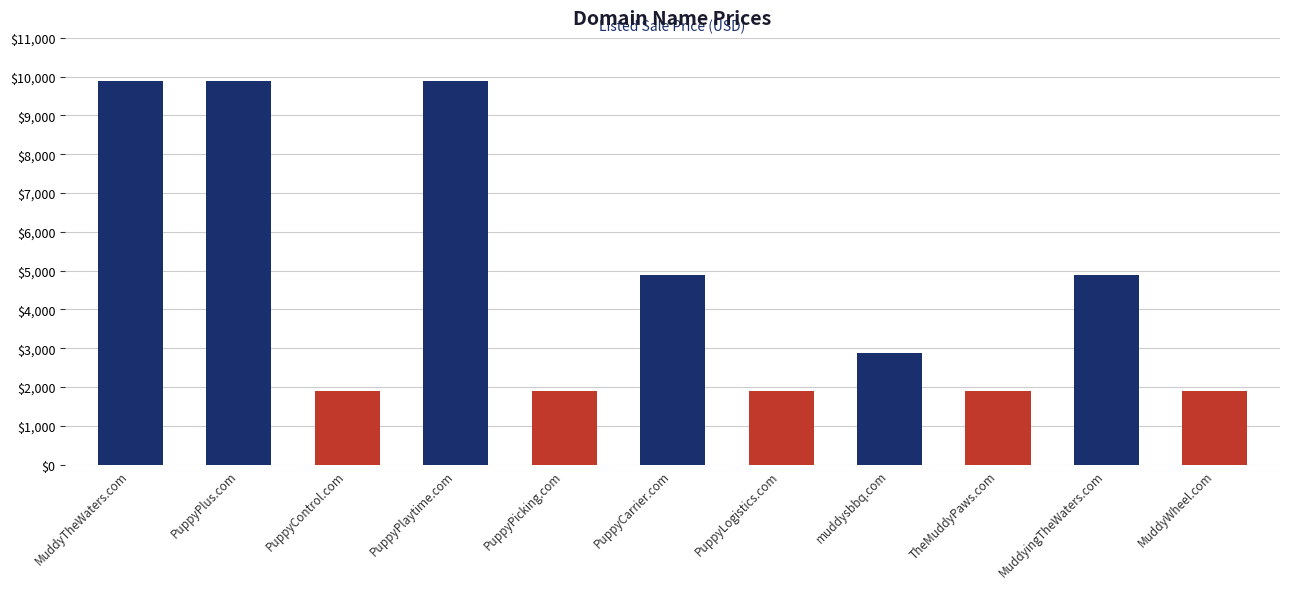

What is the difference between the values at PuppyPicking.com and MuddyTheWaters.com?

8000